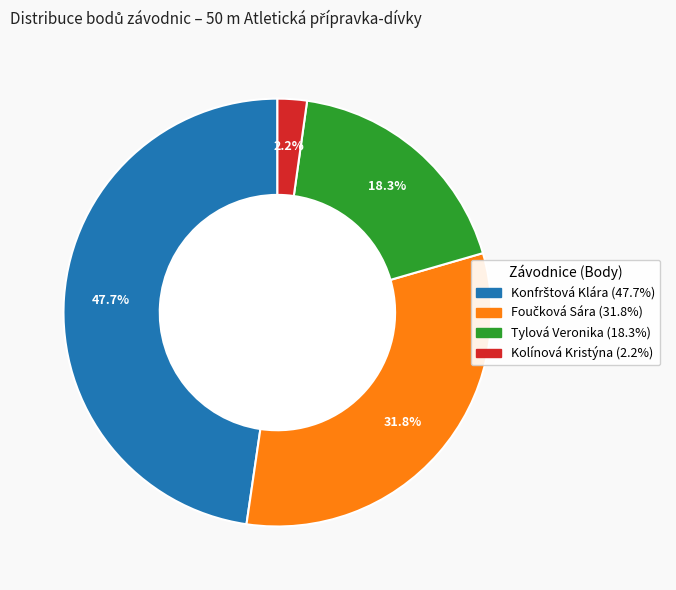

Does Kolínová Kristýna account for over 50% of the chart?

No